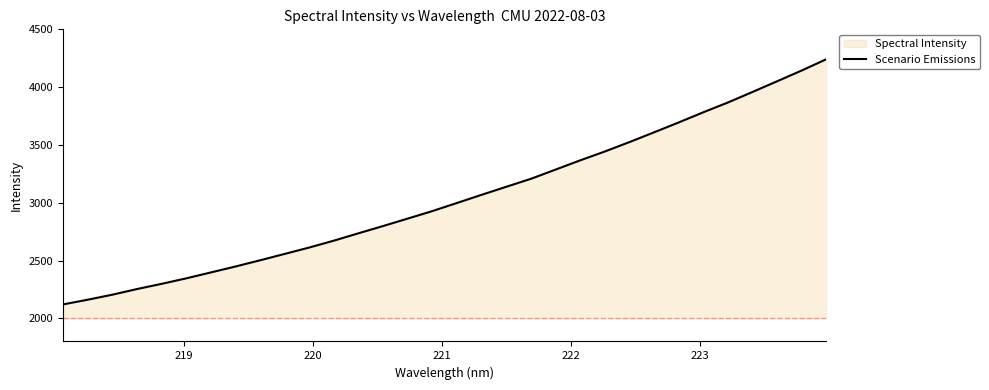

What is the difference between the maximum and minimum values?

2120.8